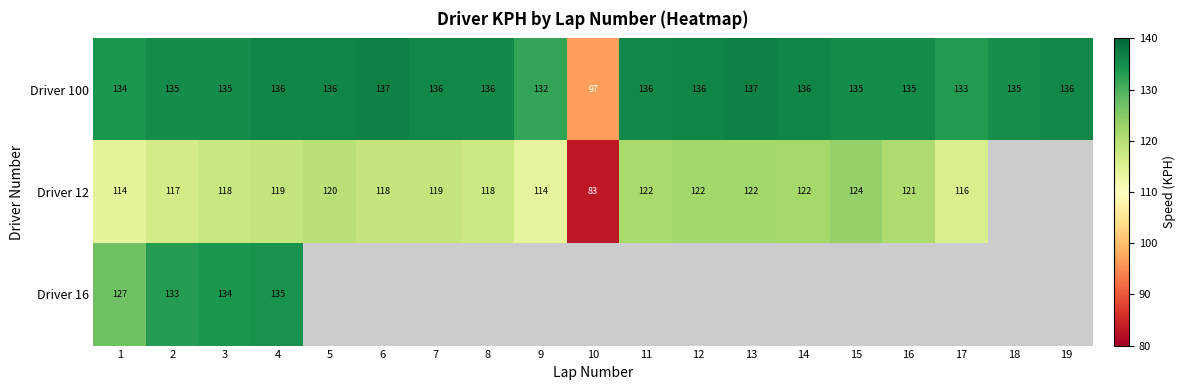

Which category has the highest value across all series?

6